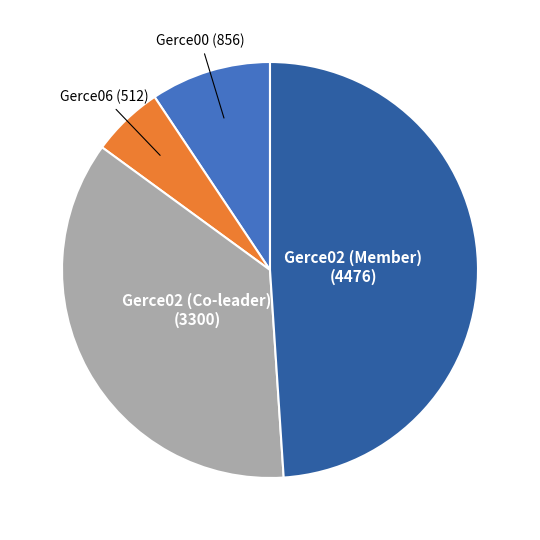

Does any single category account for the majority?

No